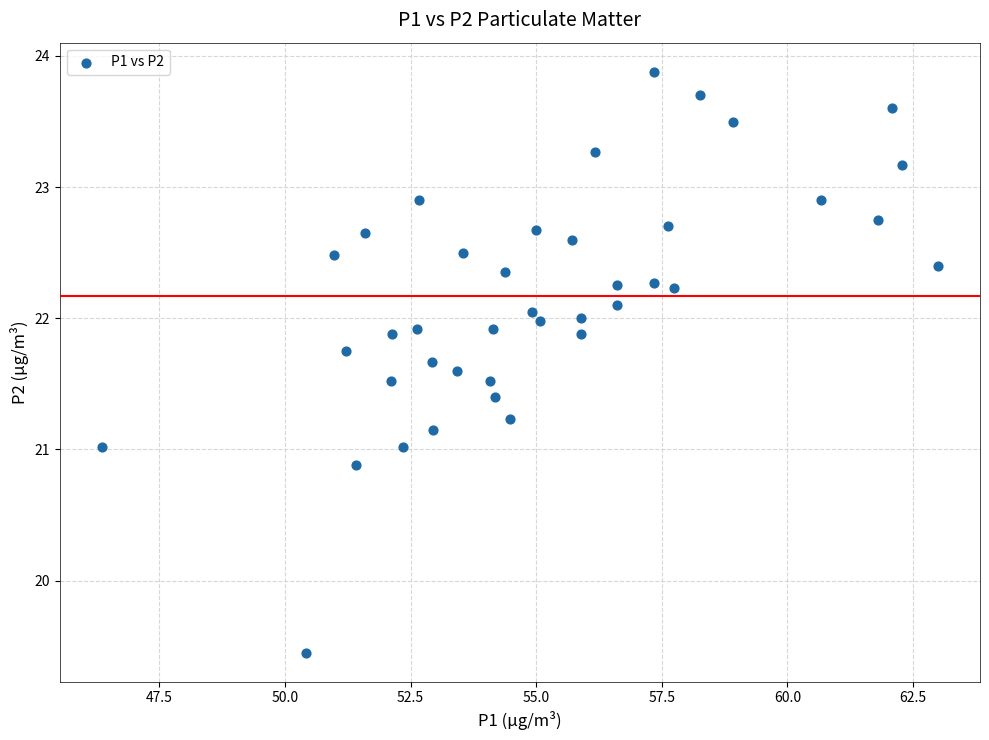

What is the range of Y values (max minus min)?

4.4